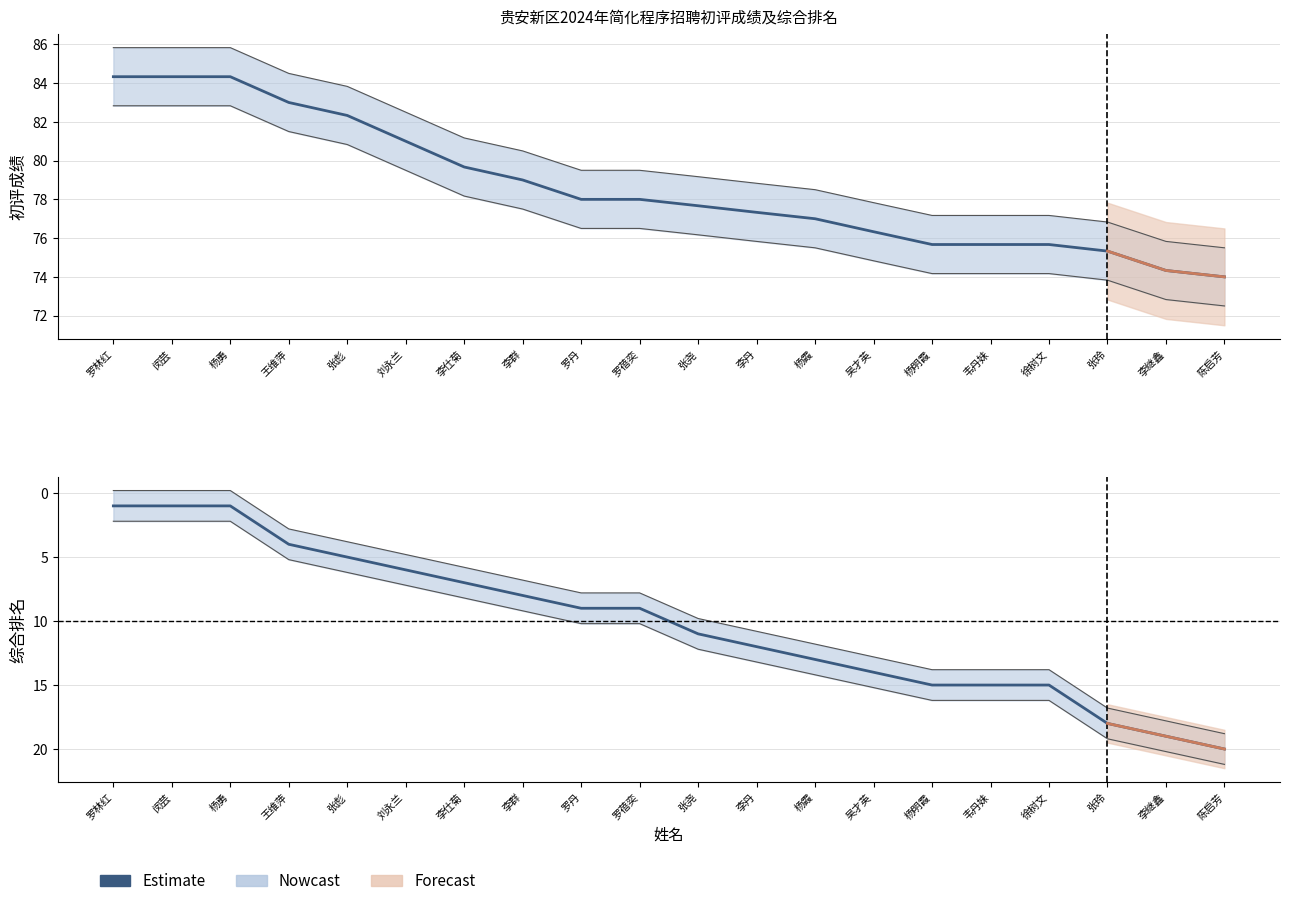

List the labels in order of value, smallest first.

罗林红, 闵芸, 杨勇, 王维萍, 张彪, 刘永兰, 李仕菊, 李群, 罗丹, 罗蓓奕, 张尧, 李丹, 杨霞, 吴才英, 杨明霞, 韦丹妹, 徐树文, 张玲, 李继鑫, 陈启芳